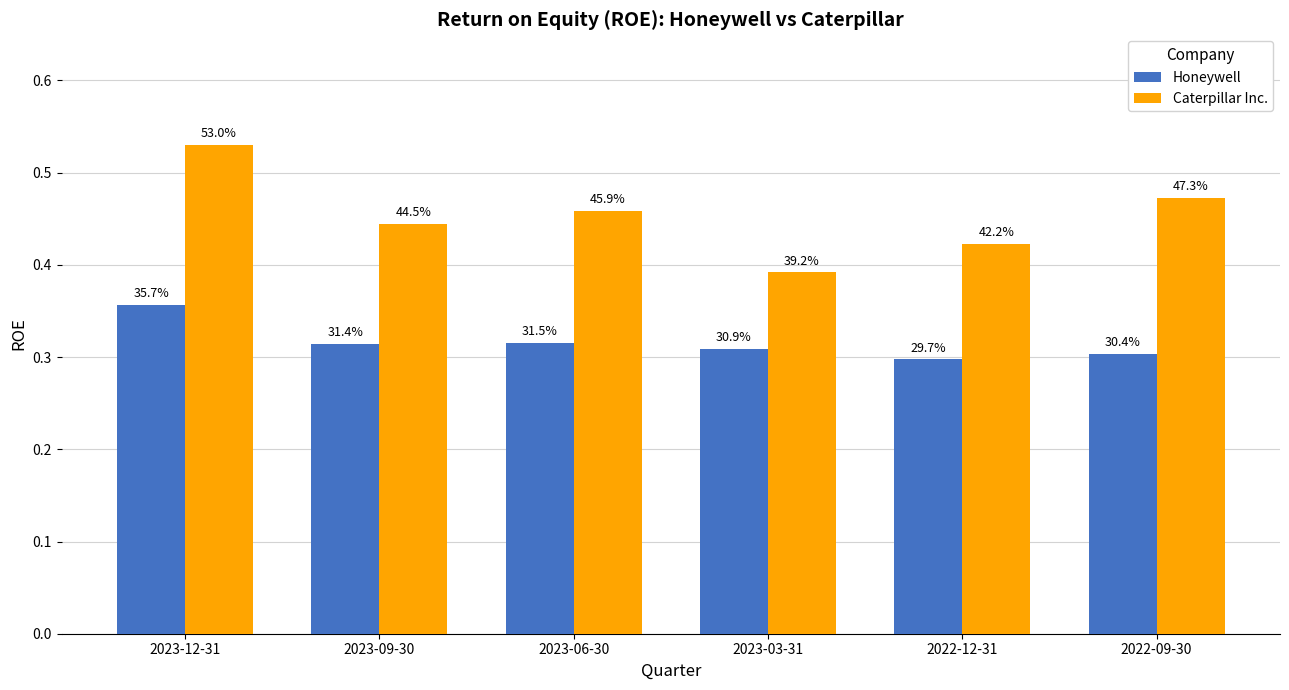

Is it true that Honeywell equals 0.4 at 2023-03-31?

False